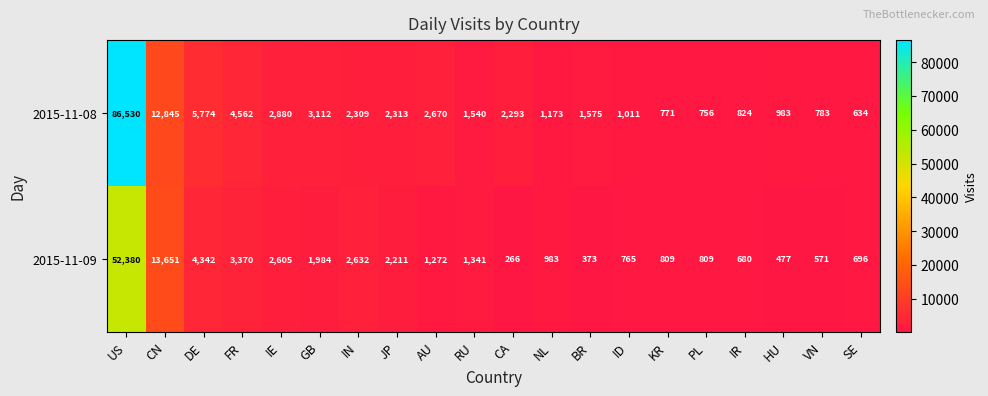

What is the average value of the 2015-11-08 series?

6767